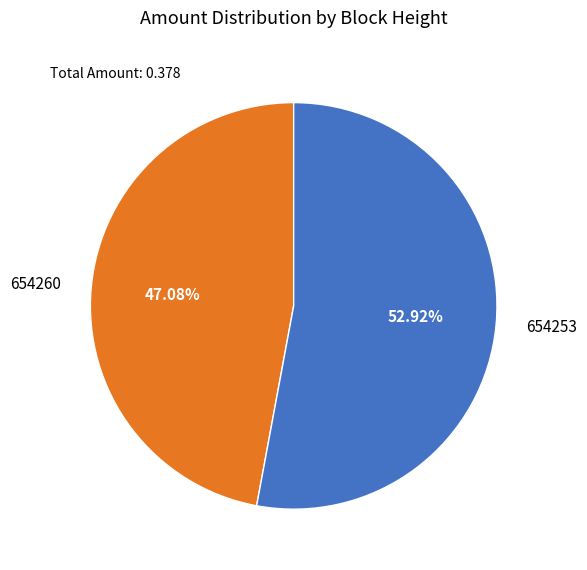

Is 654260 the majority of the pie?

No